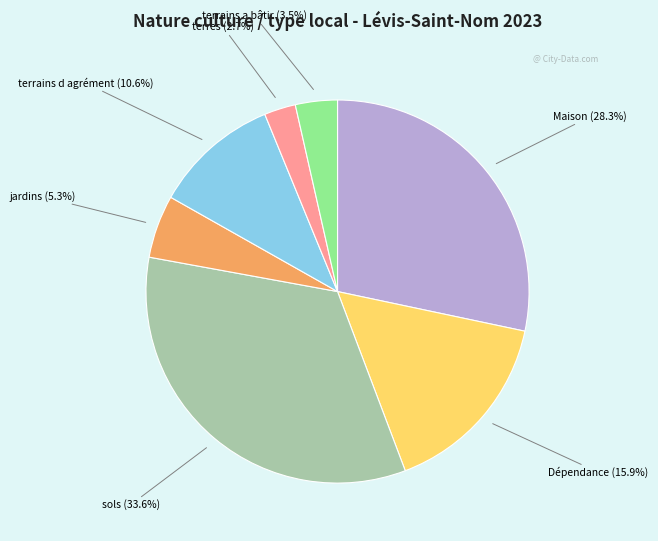

Is the sum of jardins and terrains a bâtir greater than half?

No